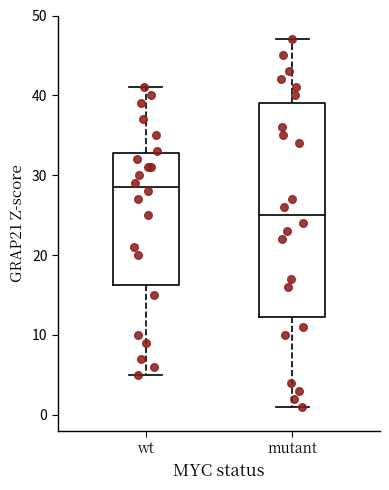

Reading left to right, read every box against the y-axis: the position of its median line, the range the box covers, and the ends of its whiskers. The values are not printed on the chart, so give them approximately, as read against the axis.

wt: median 29, box 16 to 33, whiskers 5 to 41
mutant: median 25, box 12 to 39, whiskers 1 to 47